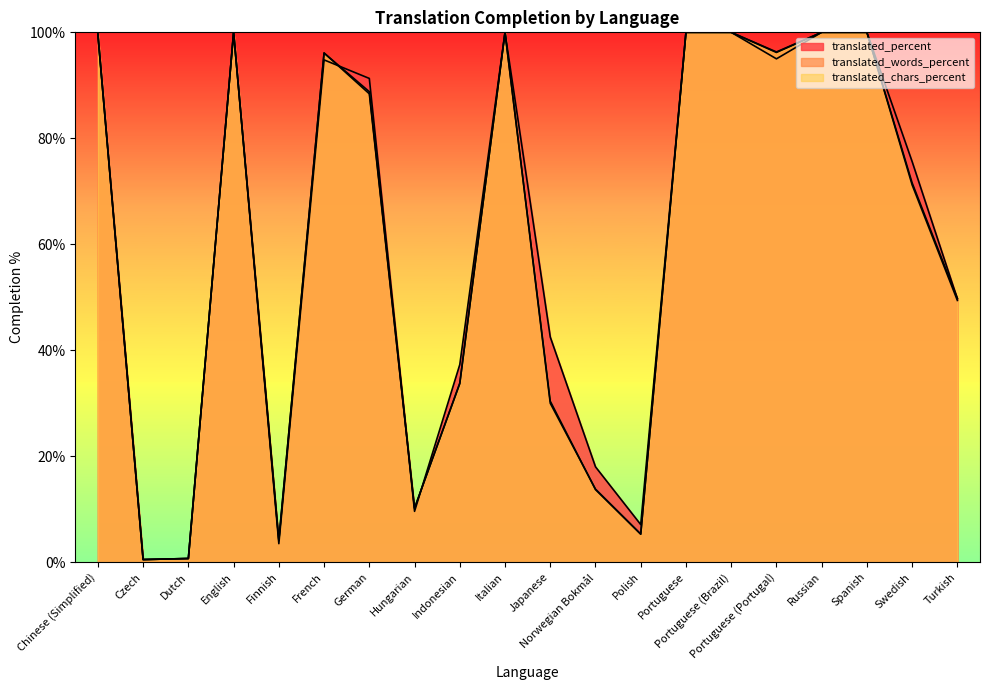

True or false: translated_words_percent and translated_percent intersect in this chart.

True